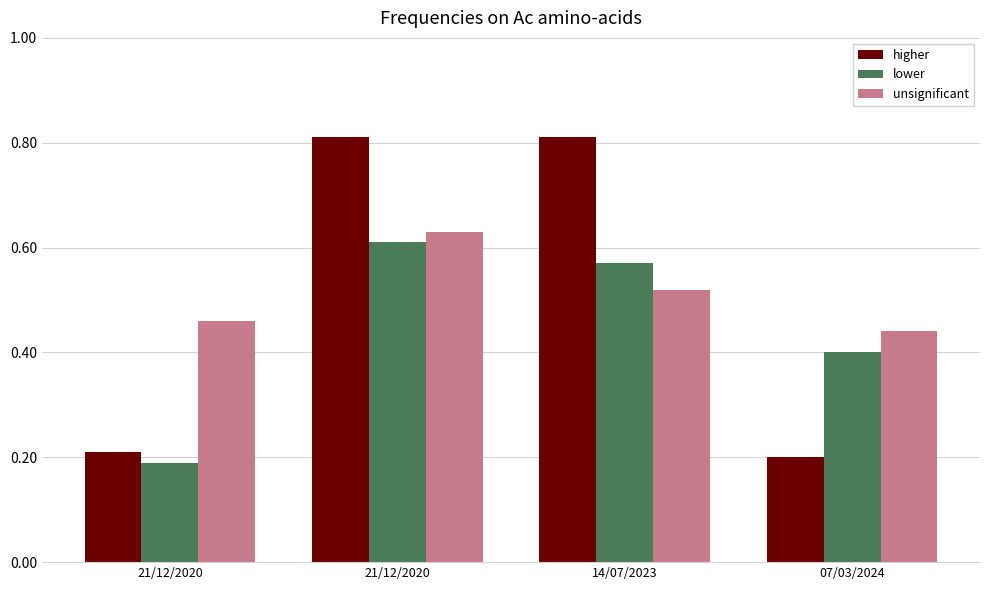

True or false: lower has a value of 0.2 at 07/03/2024.

False